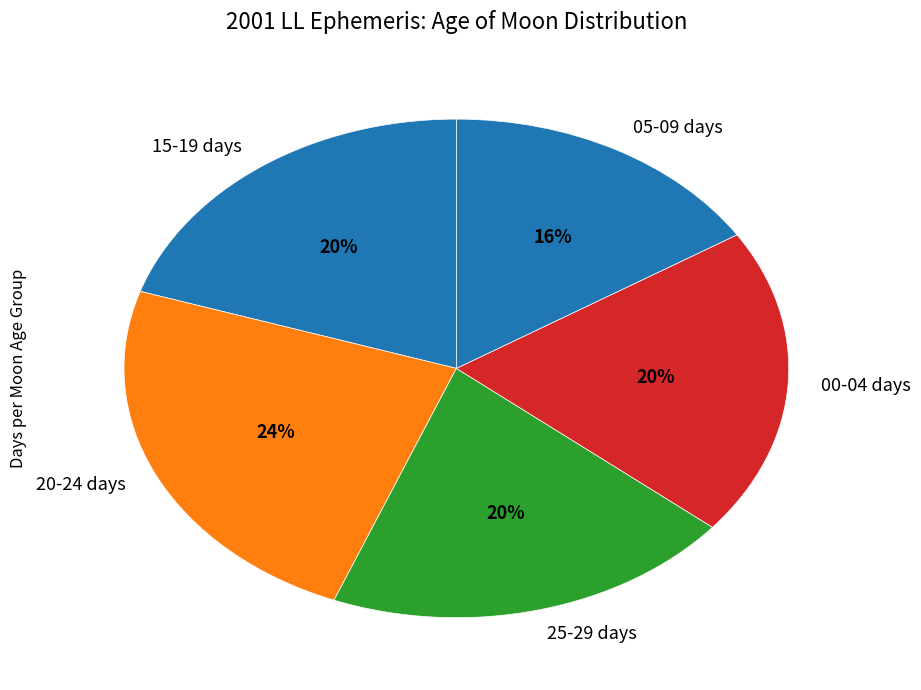

Is there a majority slice in this chart?

No